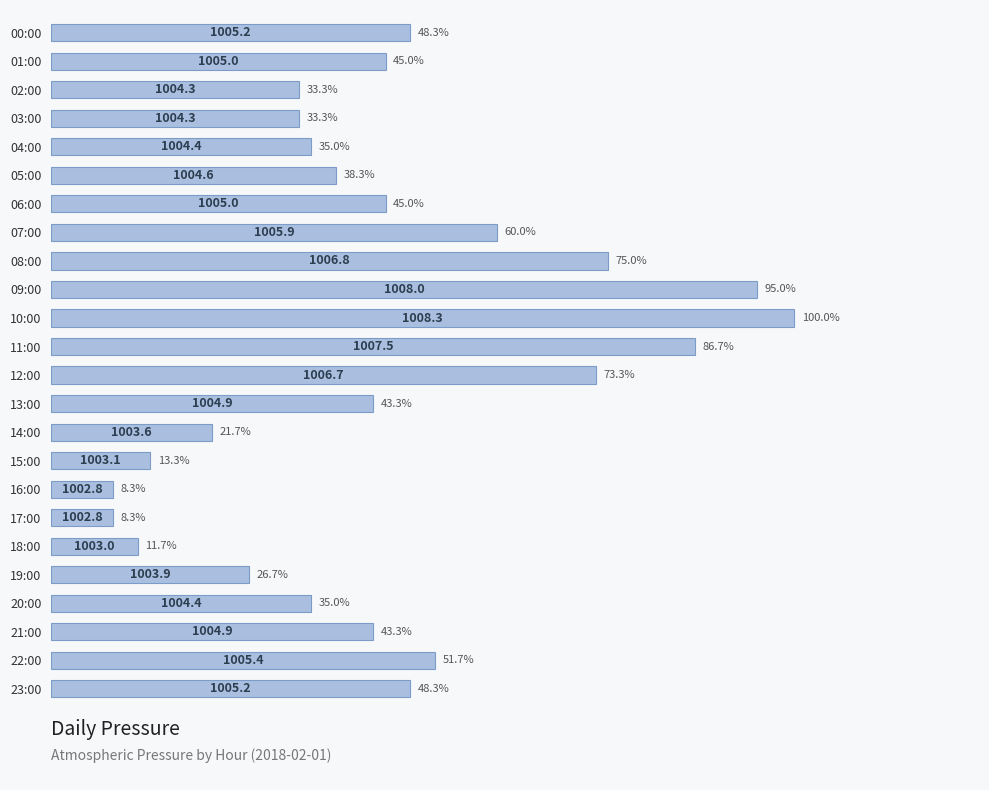

Which category has the lowest value across all series?

16:00